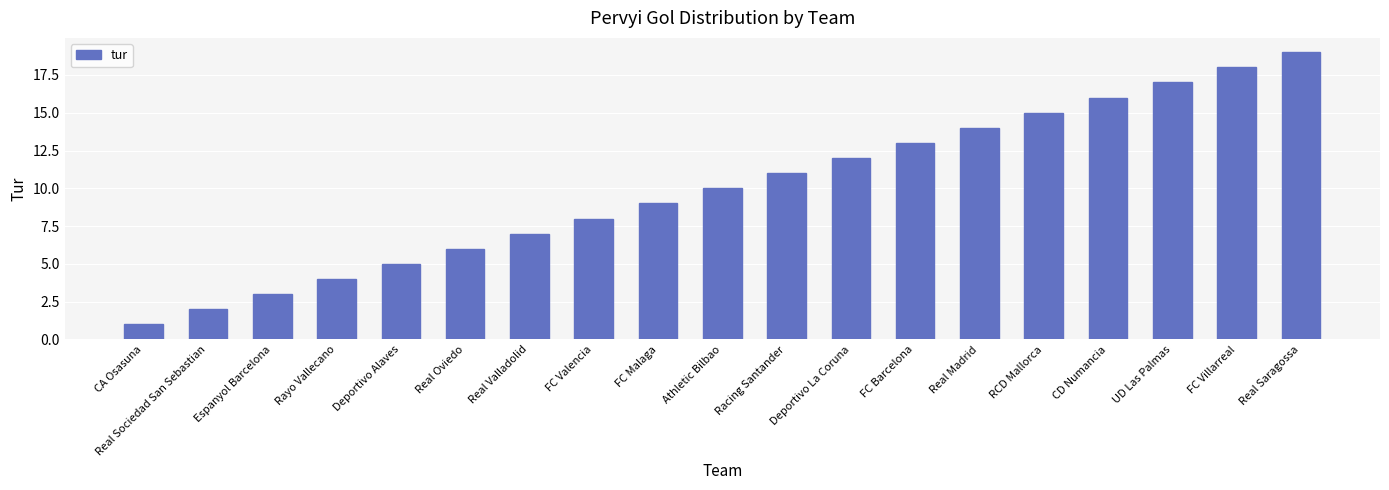

List the labels in order of value, smallest first.

CA Osasuna, Real Sociedad San Sebastian, Espanyol Barcelona, Rayo Vallecano, Deportivo Alaves, Real Oviedo, Real Valladolid, FC Valencia, FC Malaga, Athletic Bilbao, Racing Santander, Deportivo La Coruna, FC Barcelona, Real Madrid, RCD Mallorca, CD Numancia, UD Las Palmas, FC Villarreal, Real Saragossa